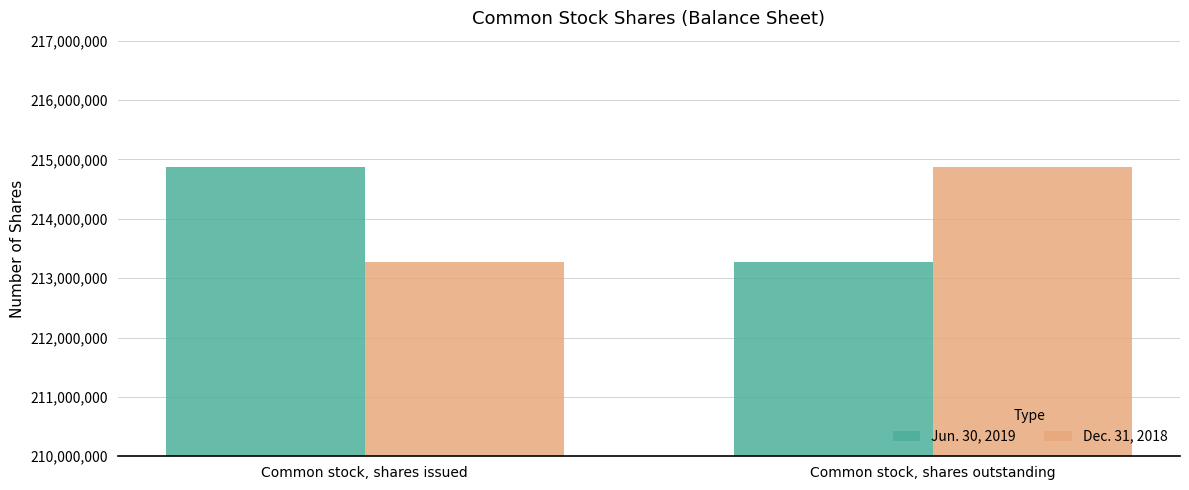

What is the value of the Dec. 31, 2018 bar at the 1st from the left?

213274660